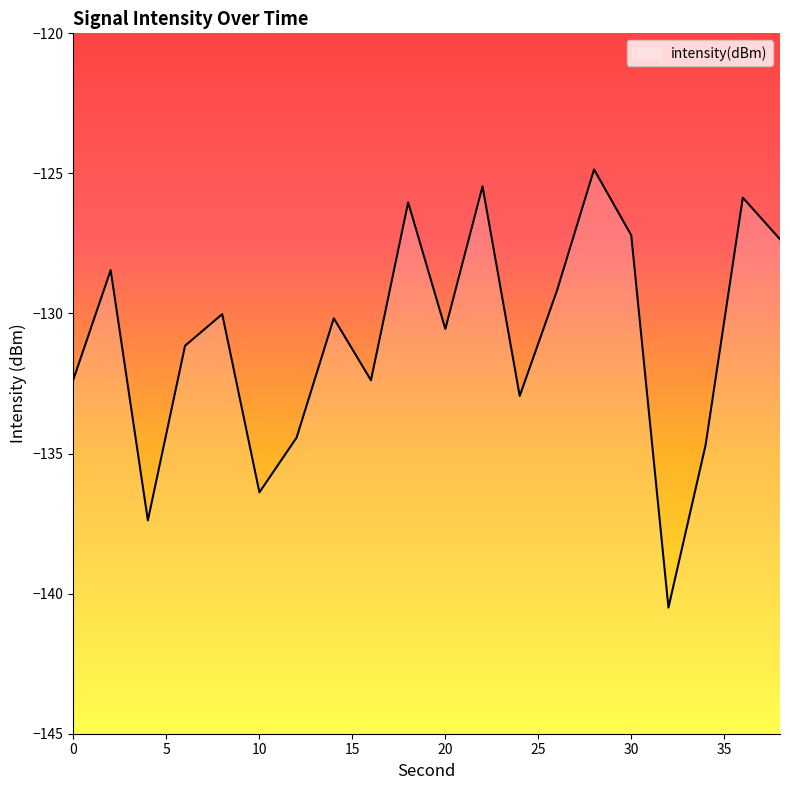

What is the smallest value displayed?

-140.5